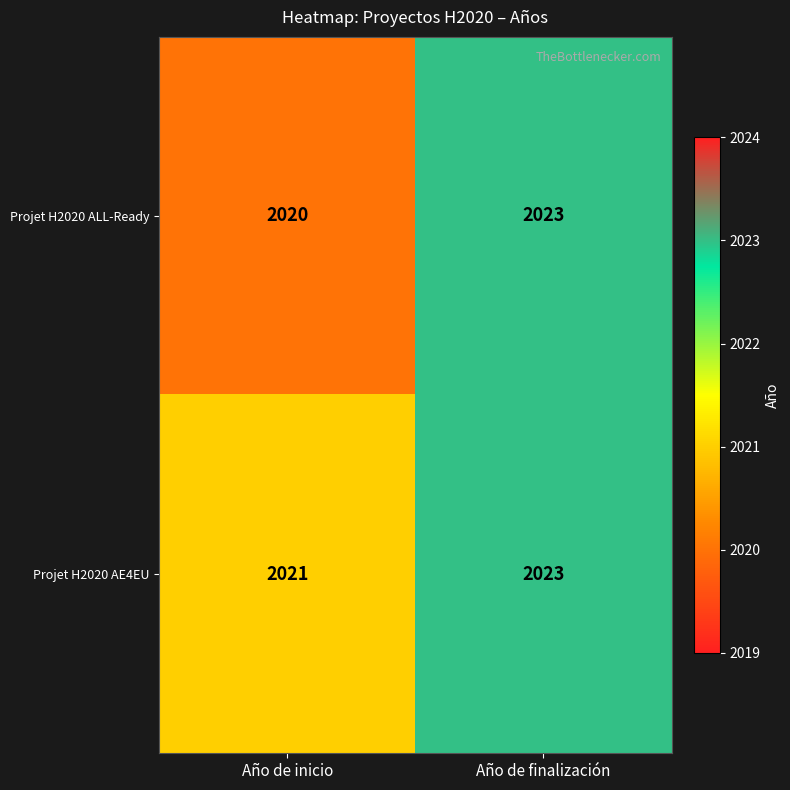

True or false: Projet H2020 AE4EU has a value of 2021 at Año de inicio.

True